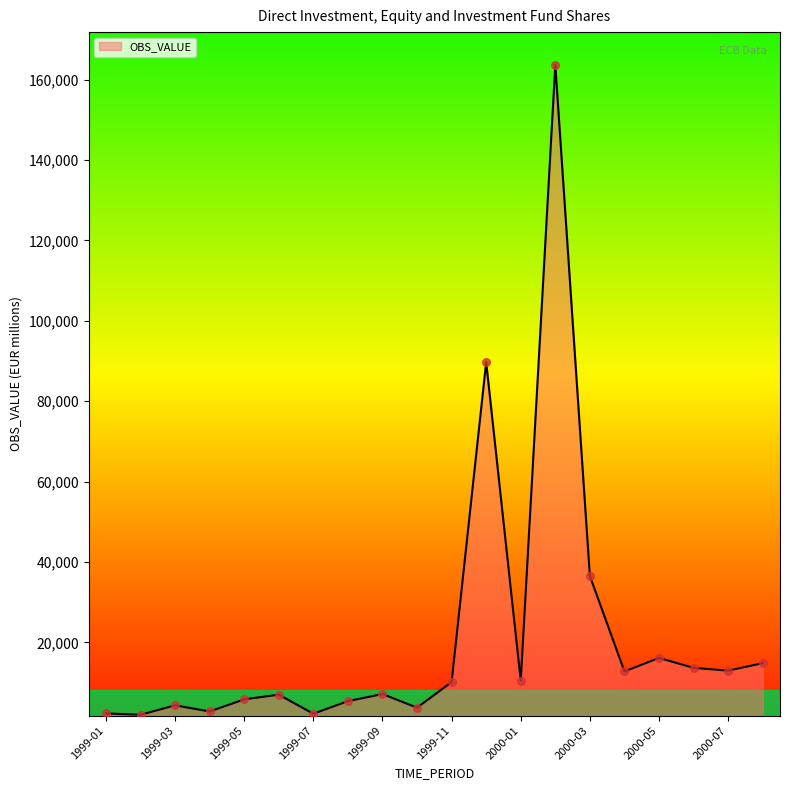

What is the greatest value displayed?

163644.2